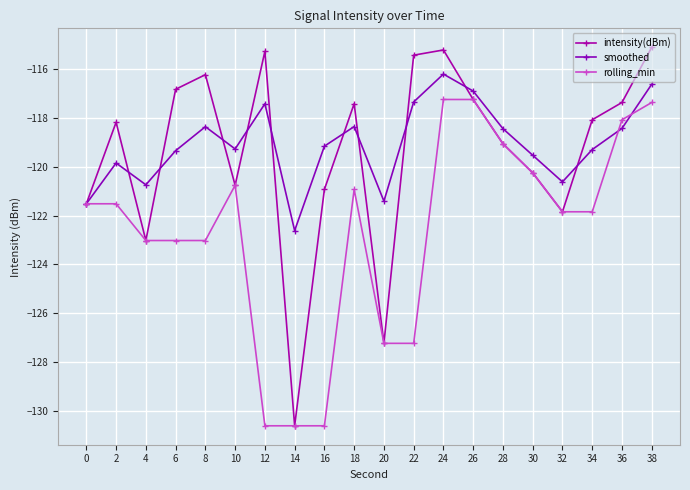

What is the difference between the highest and lowest values at 18?

3.5